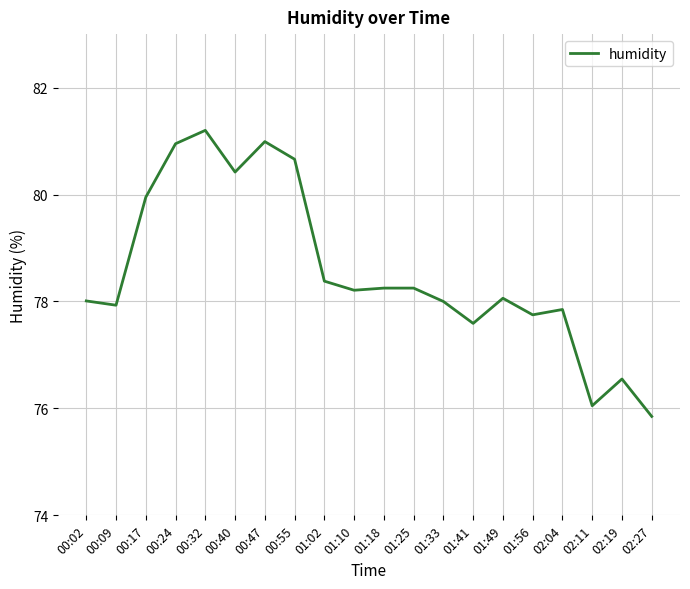

Does the chart have visible grid lines?

Yes